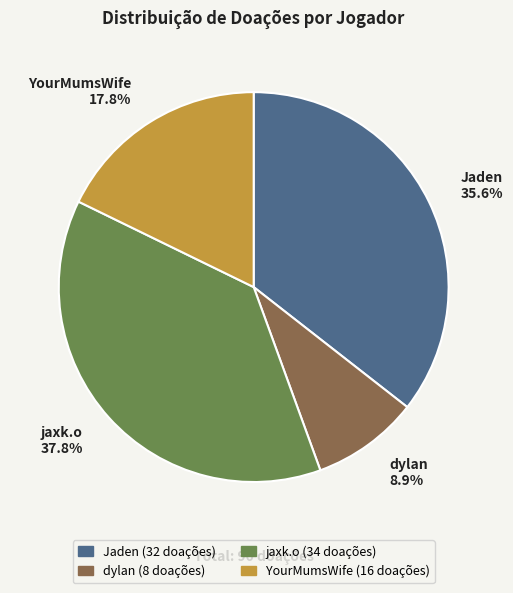

How many segments does this pie chart have?

4